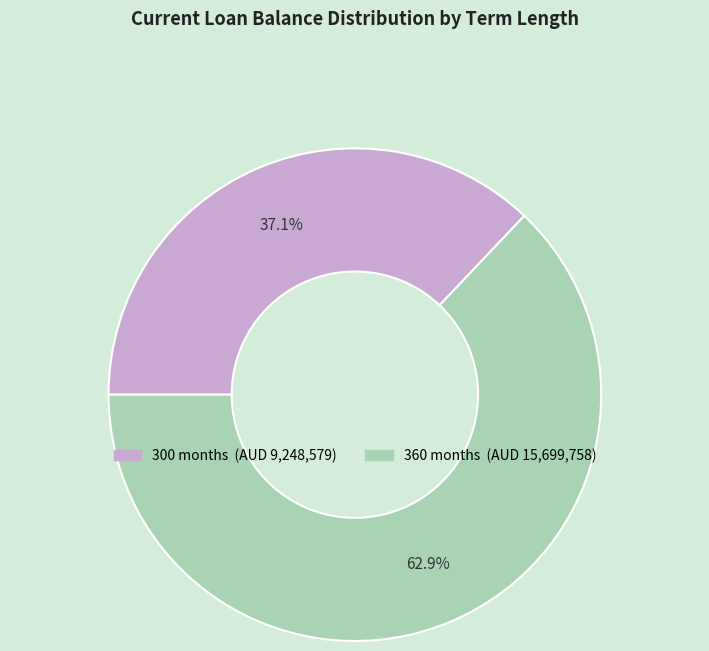

Which category has the biggest portion of the pie?

360